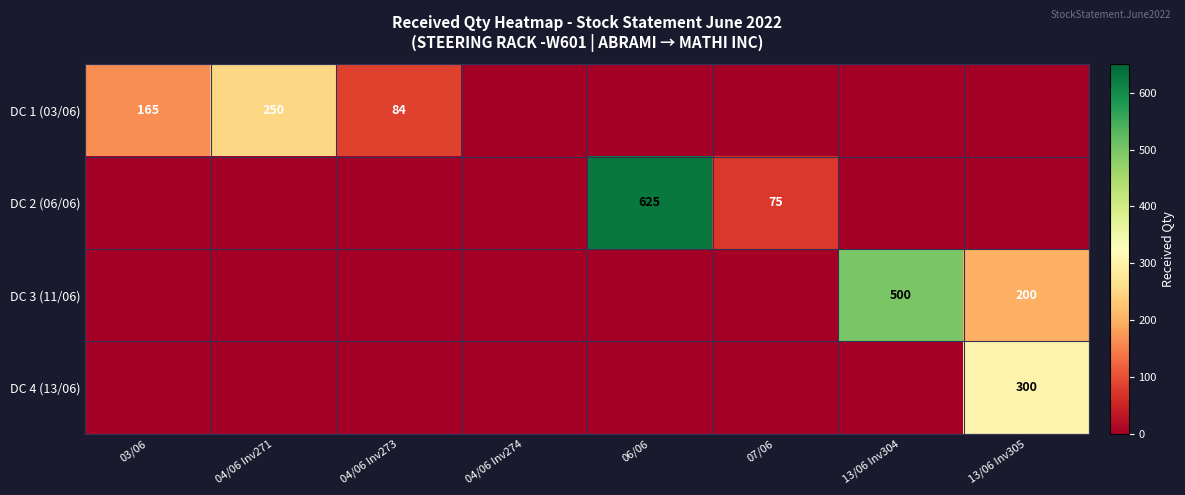

The DC 1 (03/06) series shows 250 at 04/06 Inv271. True or false?

True